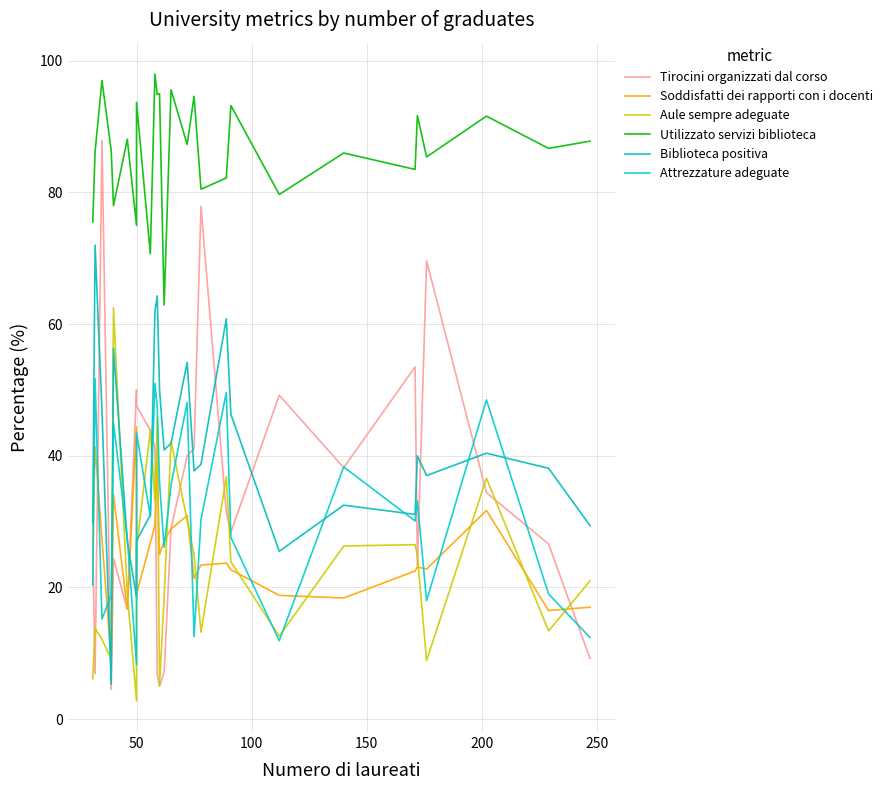

How many data points does each series have?

27